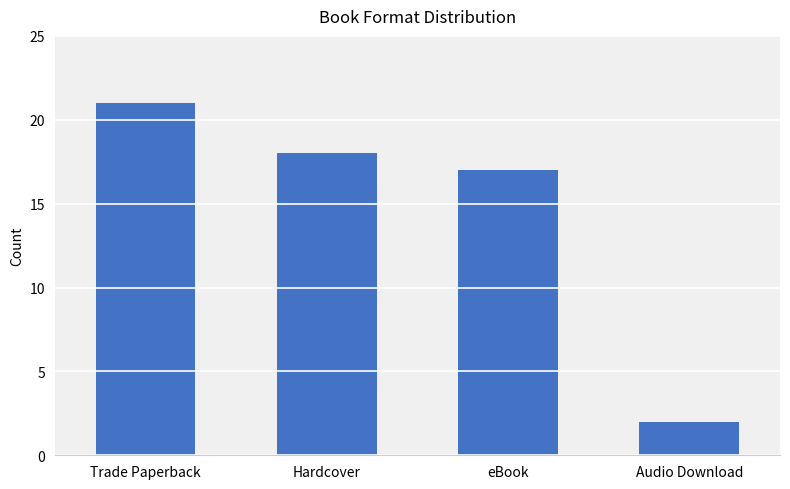

Reading left to right, extract all data points from this chart.

21	18	17	2